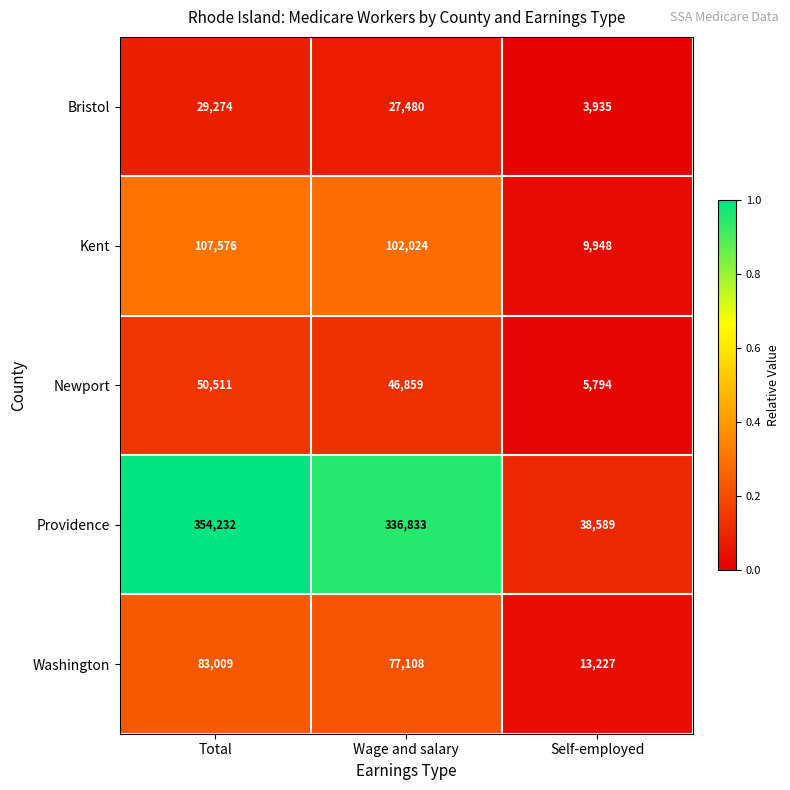

Which label corresponds to the largest value in the chart?

Total